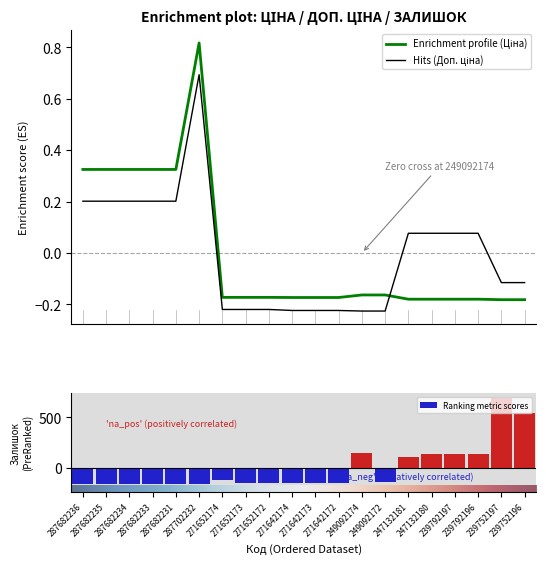

How many values in the Залишок series exceed -141?

9